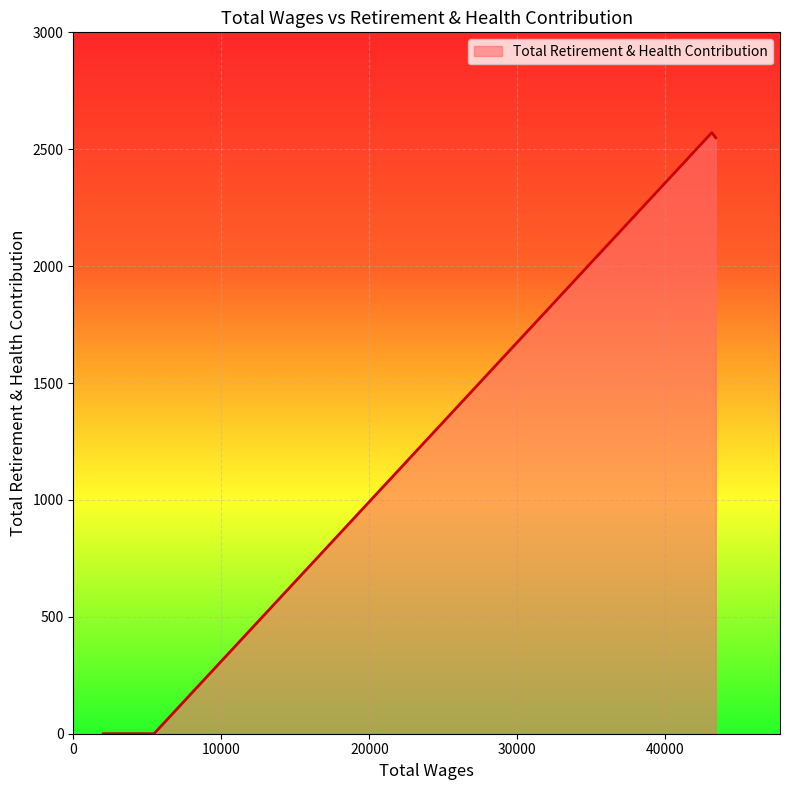

Does the chart display data point markers on the line(s)?

No